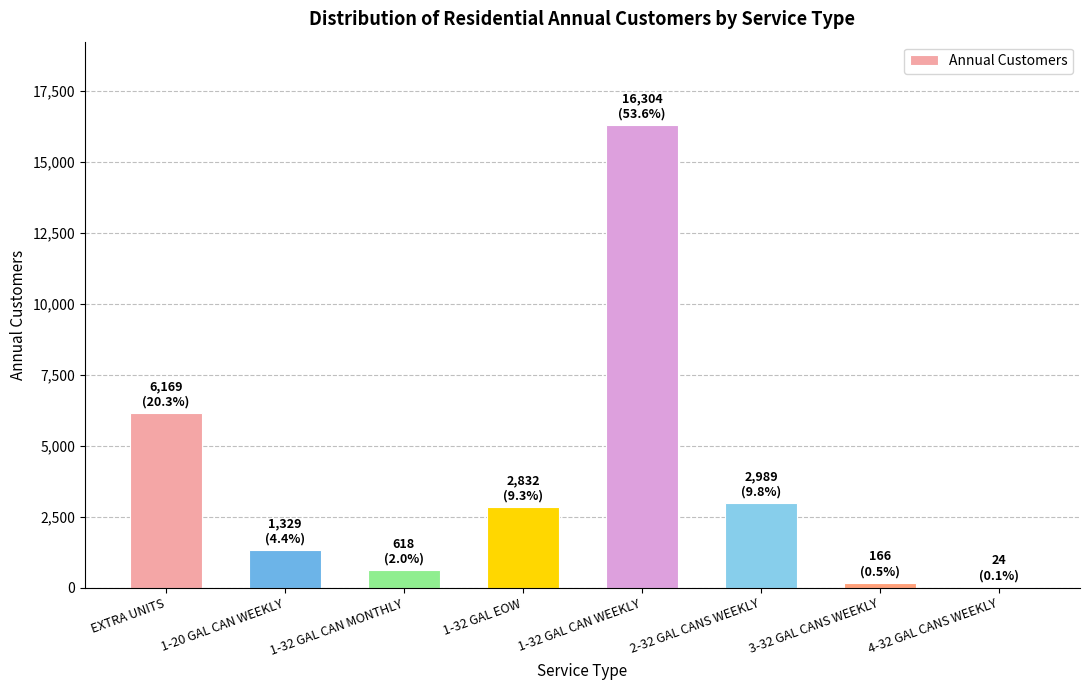

What is the sum of the values at 1-32 GAL CAN MONTHLY and 2-32 GAL CANS WEEKLY?

3606.9